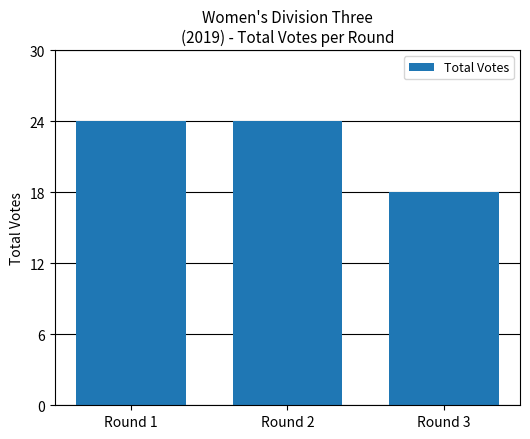

At which category does the chart reach its minimum across all series?

Round 3